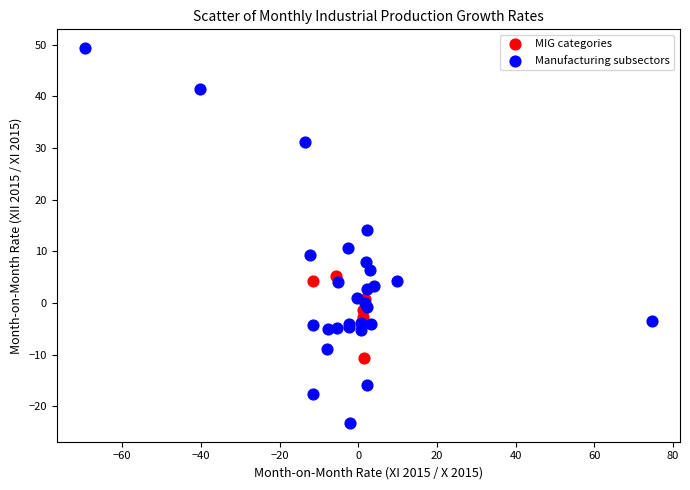

Which series reaches the maximum Y coordinate?

Manufacturing subsectors